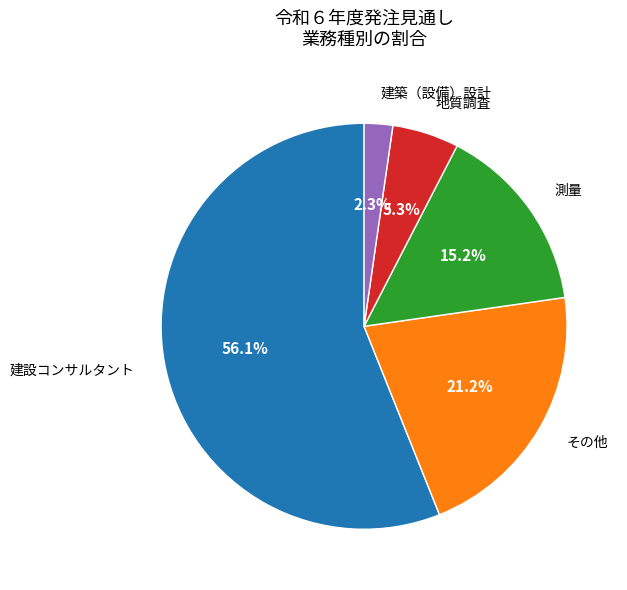

The 地質調査 slice represents 14% of the pie. True or false?

False